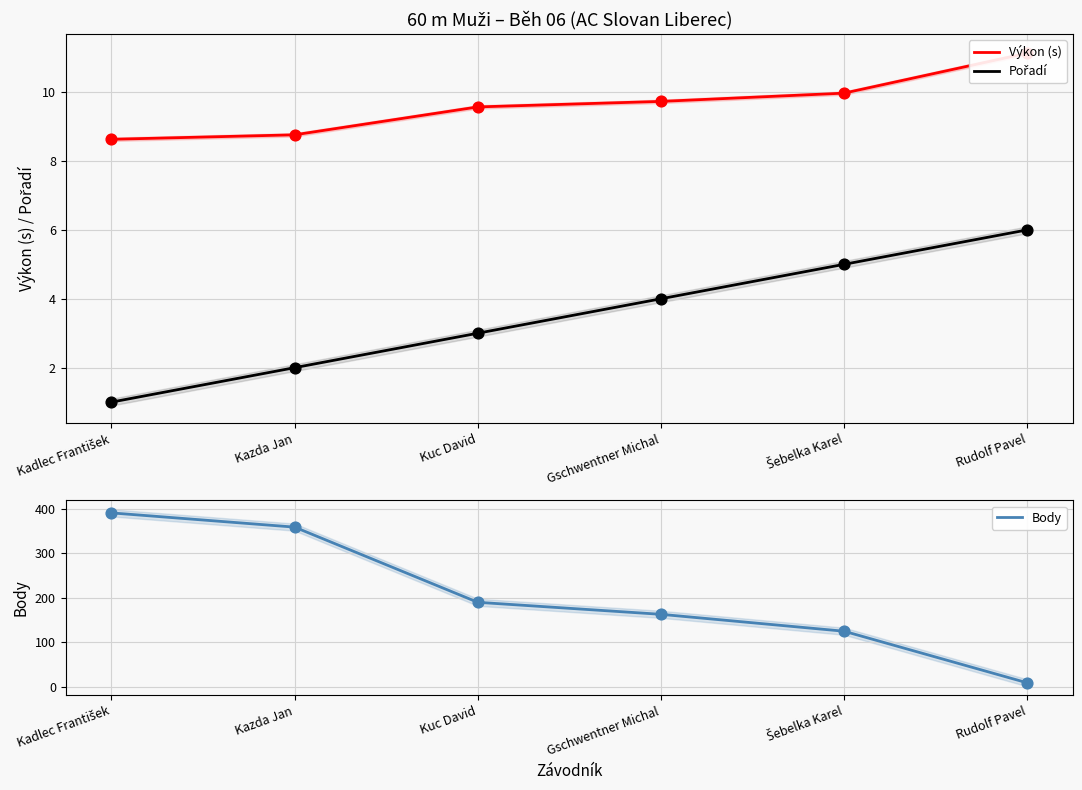

Which series contains the highest Y value?

Body